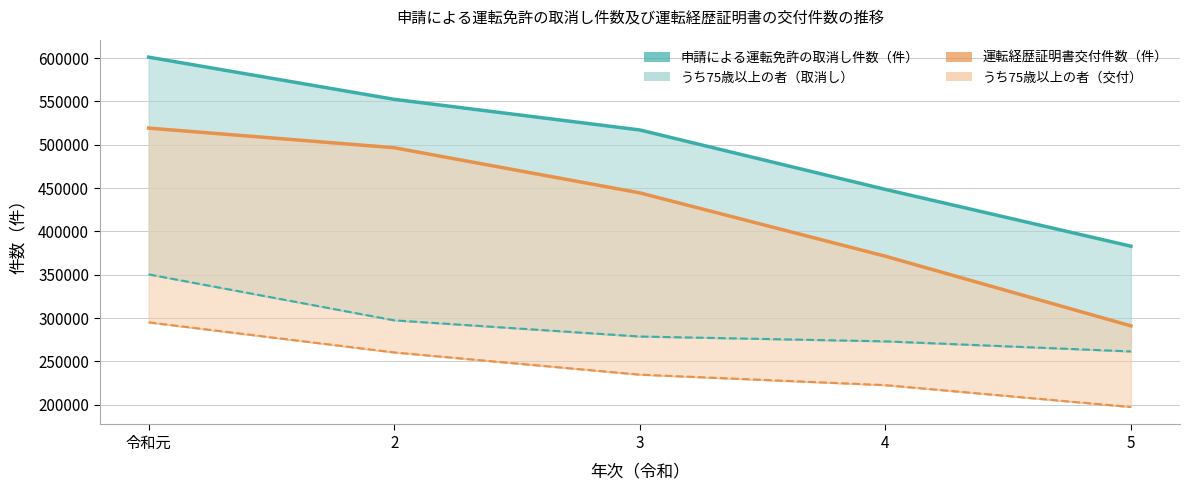

Reading left to right, transcribe all the data shown in this chart.

申請による運転免許の取消し件数（件）: 601022	552381	517040	448476	382957
うち75歳以上の者（取消し）: 350428	297452	278785	273206	261569
運転経歴証明書交付件数（件）: 519188	496556	444484	371411	291071
うち75歳以上の者（交付）: 295113	260437	234816	222712	197493